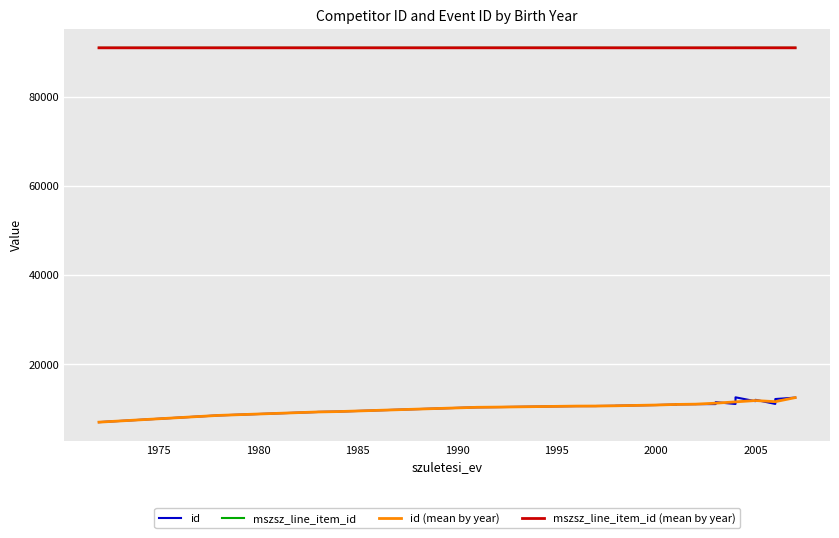

What is the total value across all series at 1984?

100465